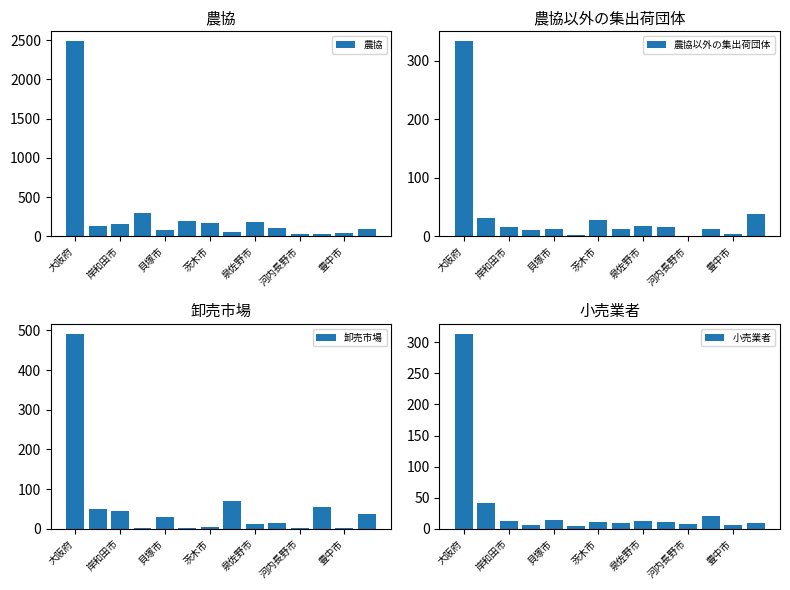

What is the value of the 卸売市場 bar at the 6th from the left?

2